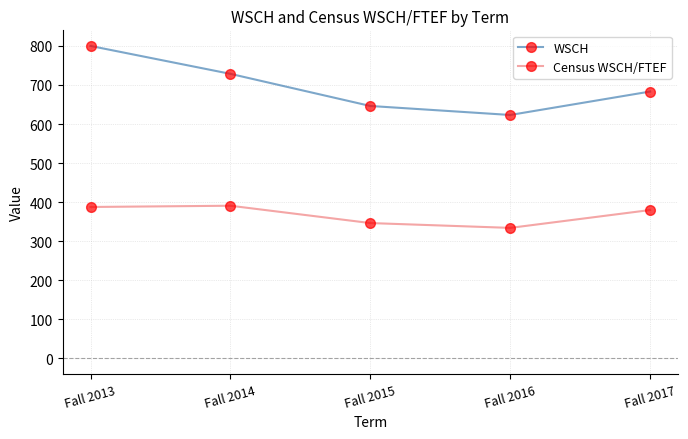

Which category has the lowest value in the WSCH series?

Fall 2016